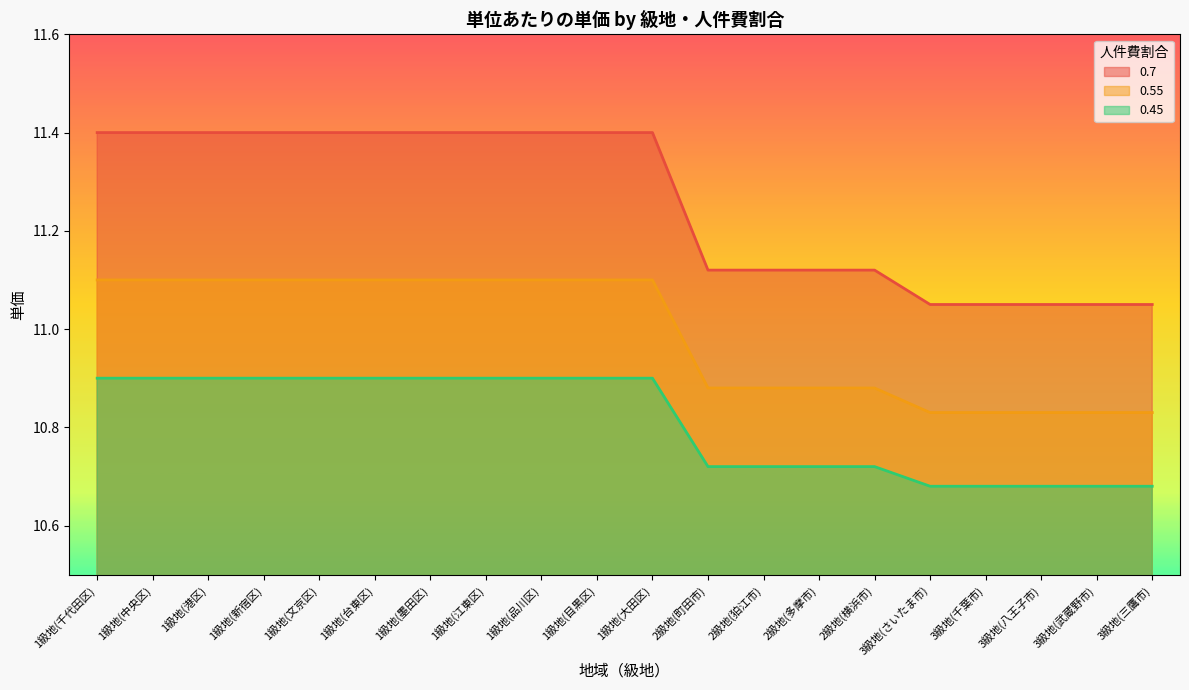

What is the spread (max minus min) of values at 1級地(新宿区)?

0.5